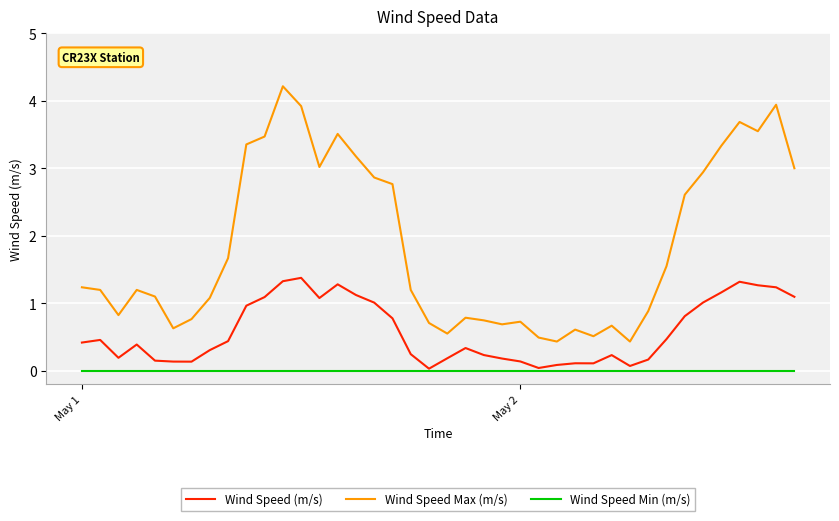

List the series in order of their peak value, lowest first.

Wind Speed Min (m/s), Wind Speed (m/s), Wind Speed Max (m/s)